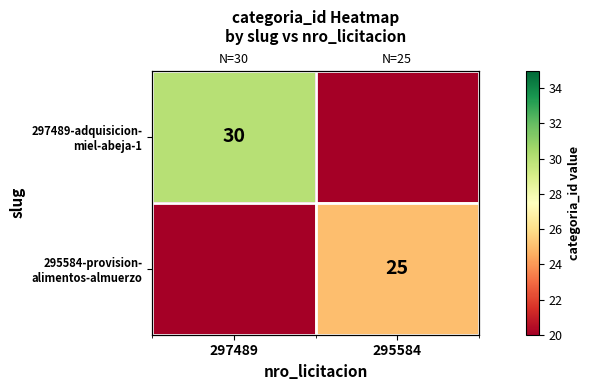

The value of 295584-provision- alimentos-almuerzo at 297489 is 0. True or false?

True